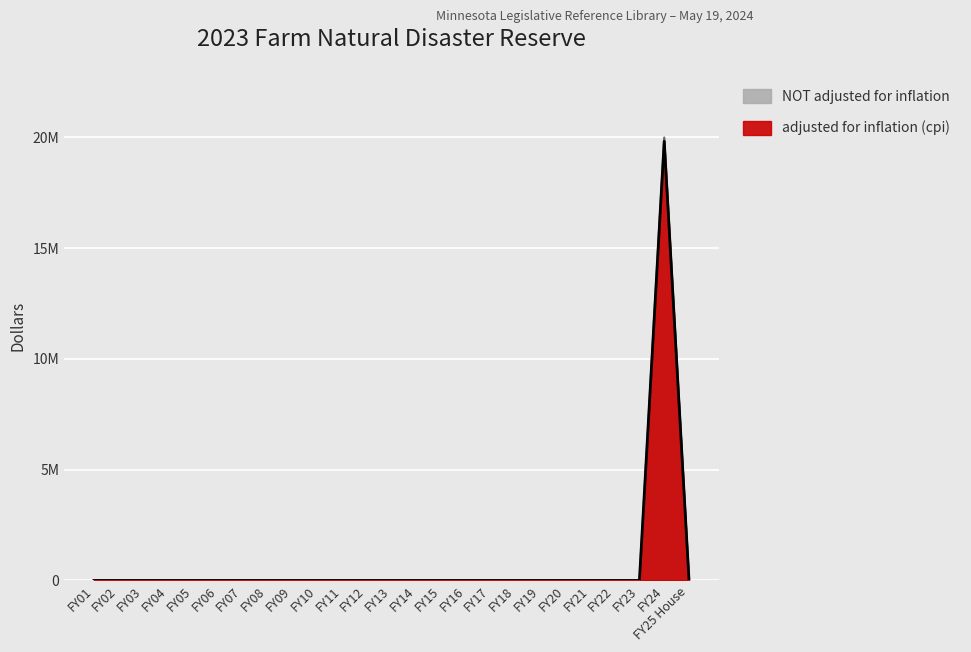

Which category has the lowest value across all series?

FY01